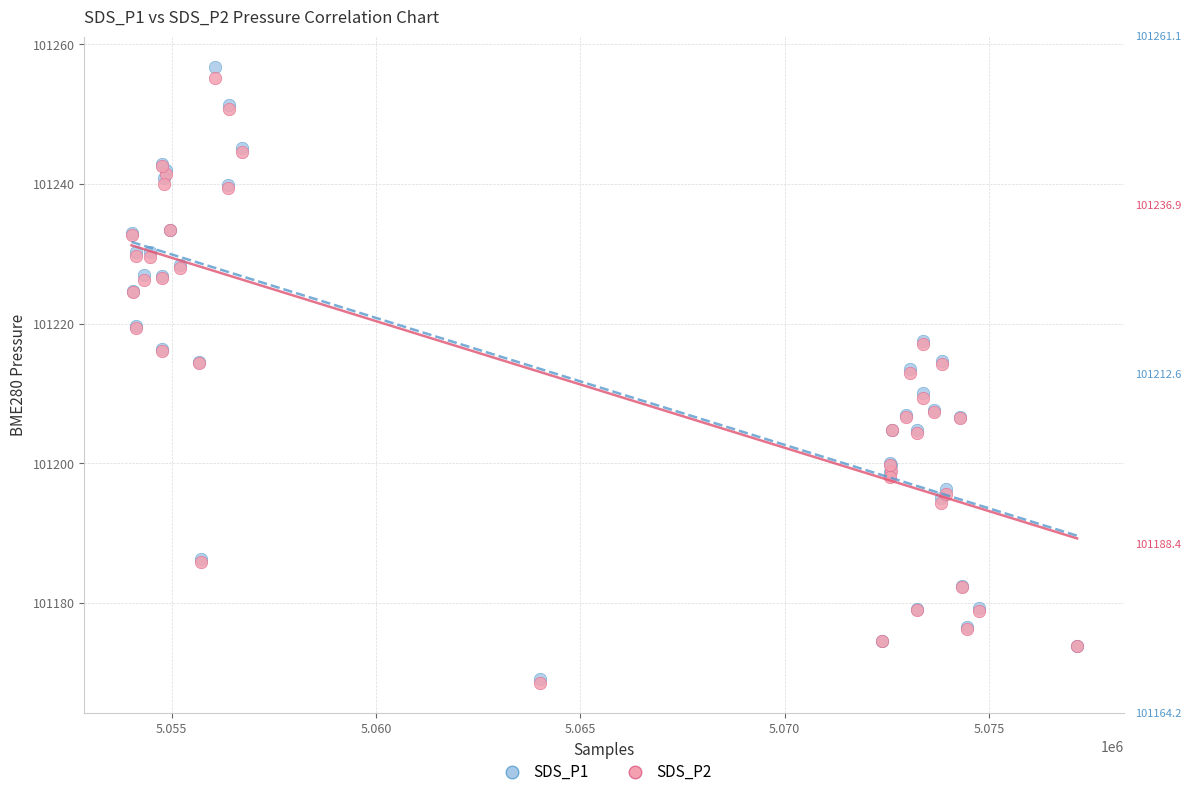

What are all the series names shown in the legend?

SDS_P1, SDS_P2